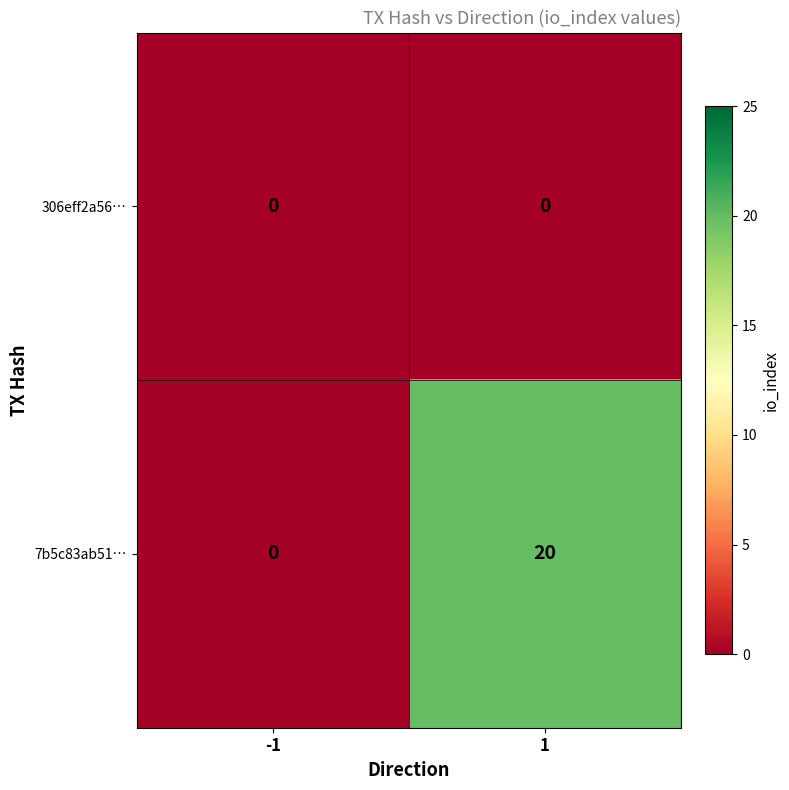

Which series has the widest spread of values?

7b5c83ab51…